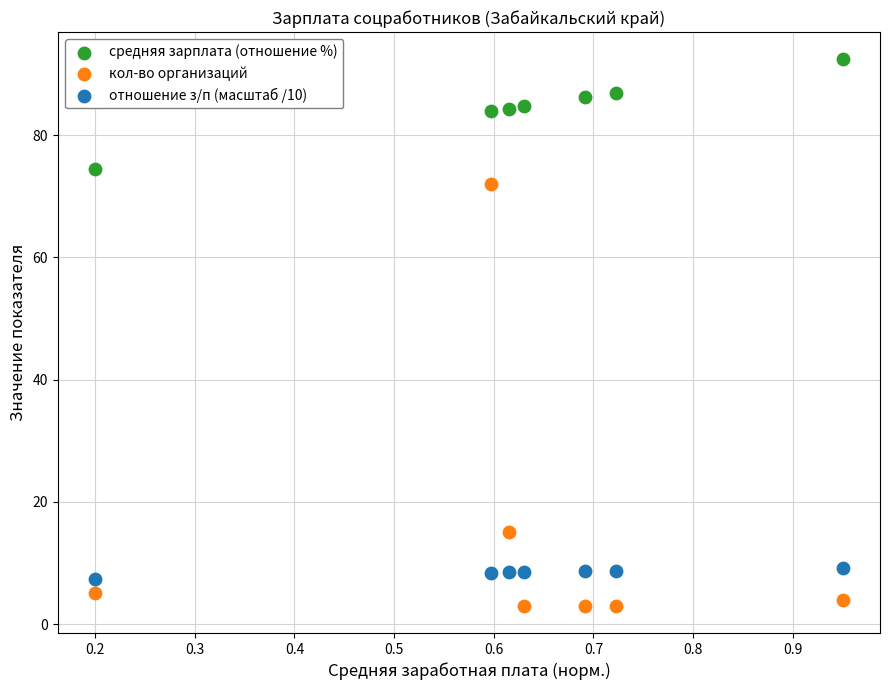

What are all the series names shown in the legend?

средняя зарплата (отношение %), кол-во организаций, отношение з/п (масштаб /10)